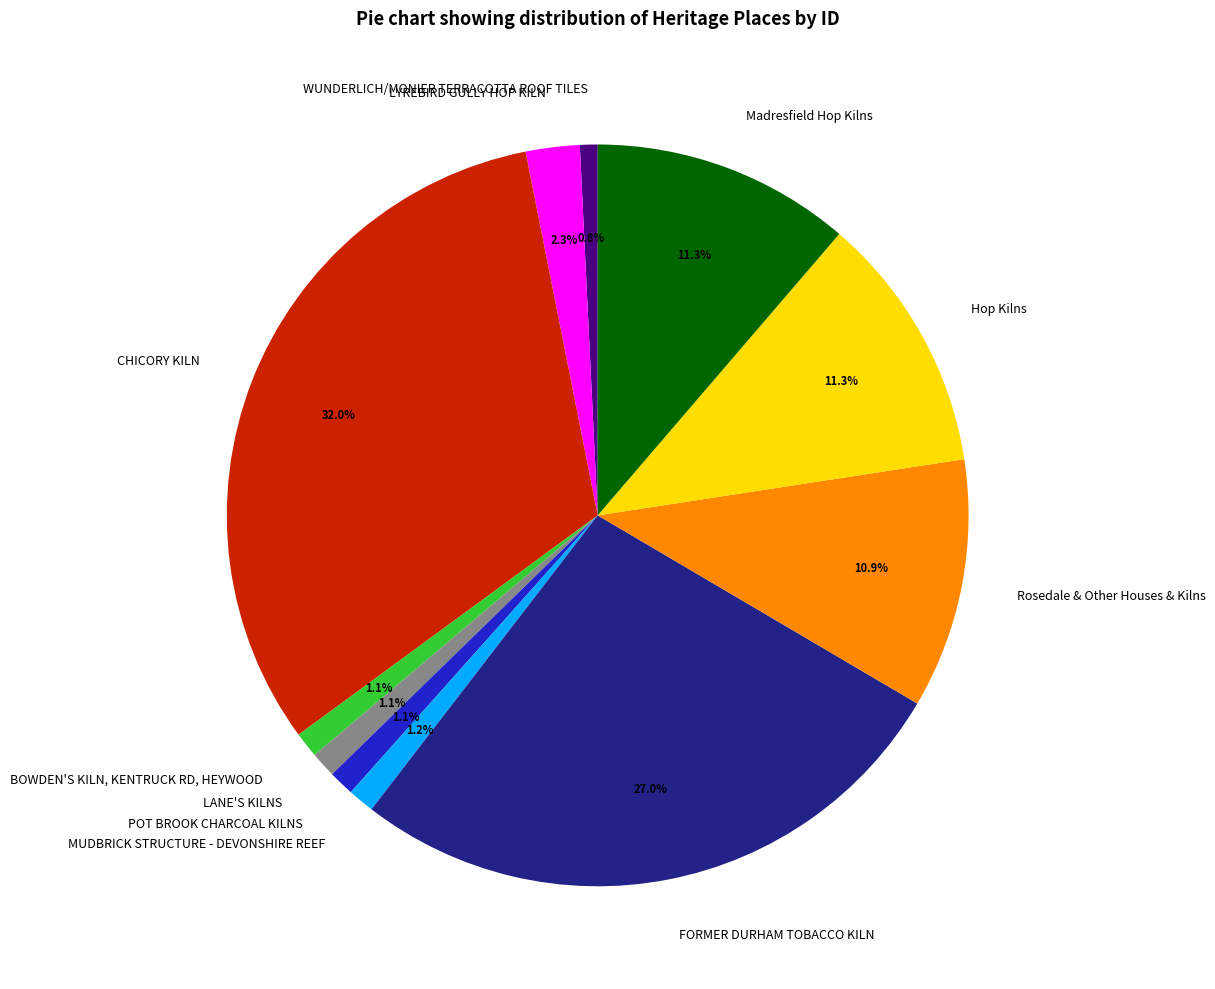

The CHICORY KILN slice represents 39% of the pie. True or false?

False